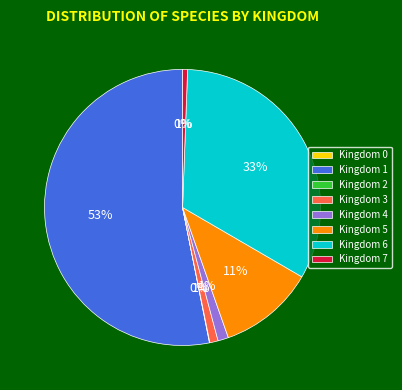

To the nearest percent, what portion does Kingdom 3 represent?

1%